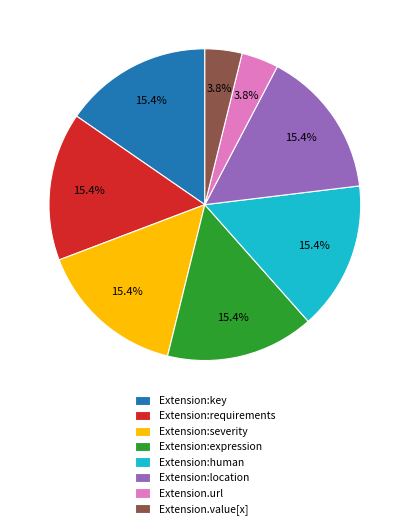

What percentage do Extension.url and Extension:requirements together represent?

19.2%